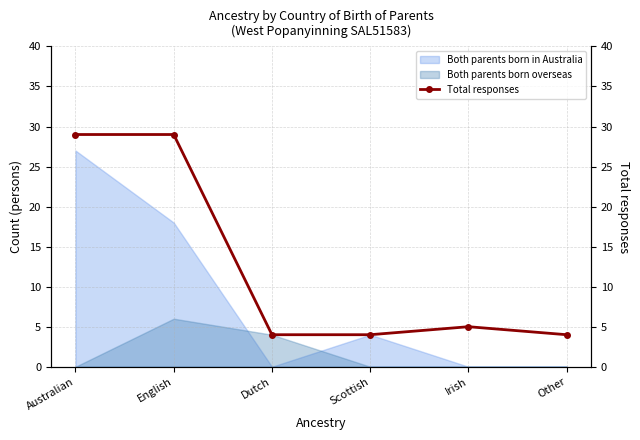

Does the chart have visible grid lines?

Yes